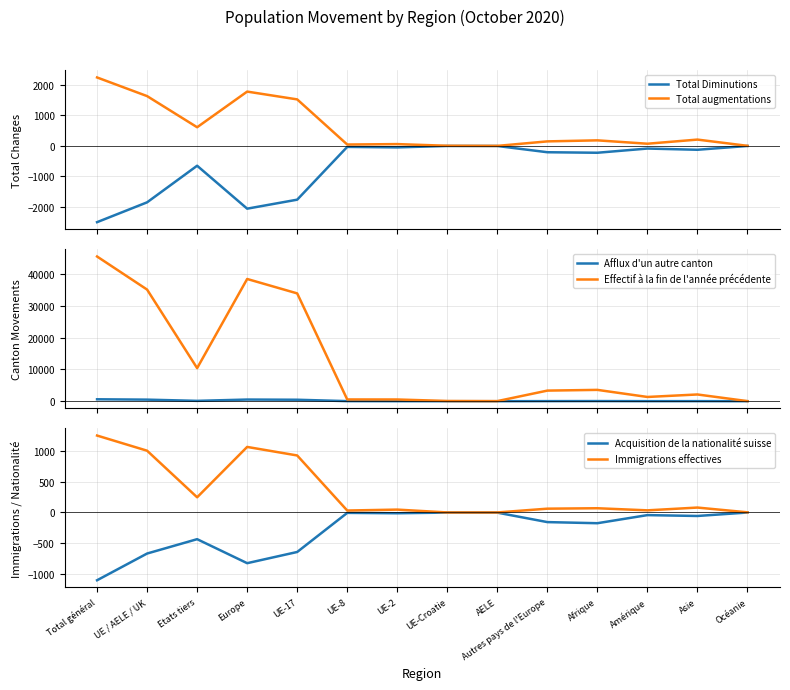

What is the difference between the highest and lowest values at Asie?

2244